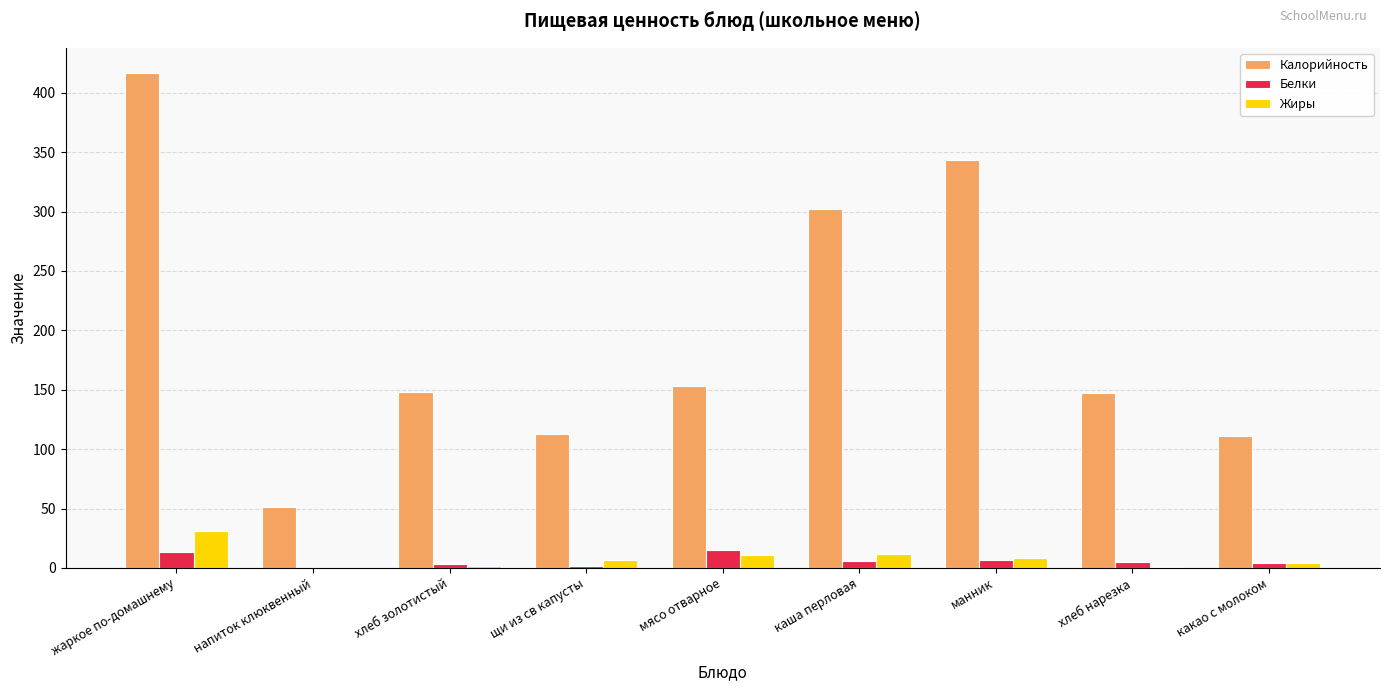

Count the number of data series in this chart.

3